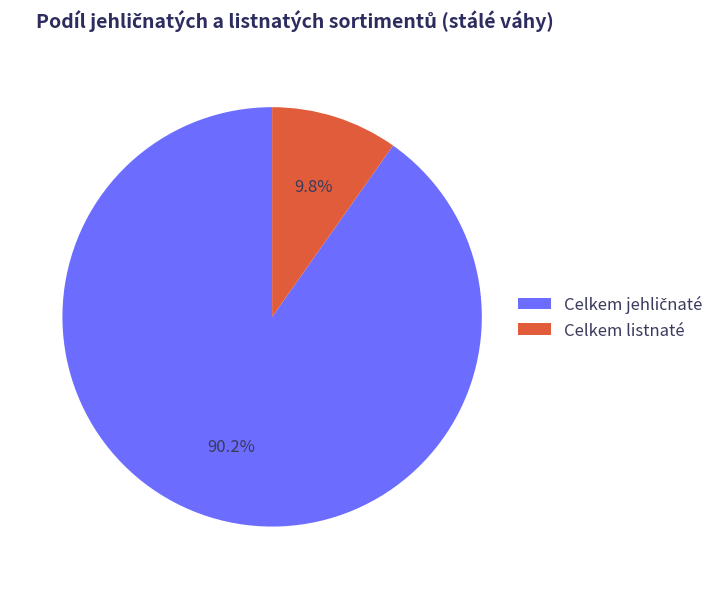

Is Celkem listnaté the majority of the pie?

No